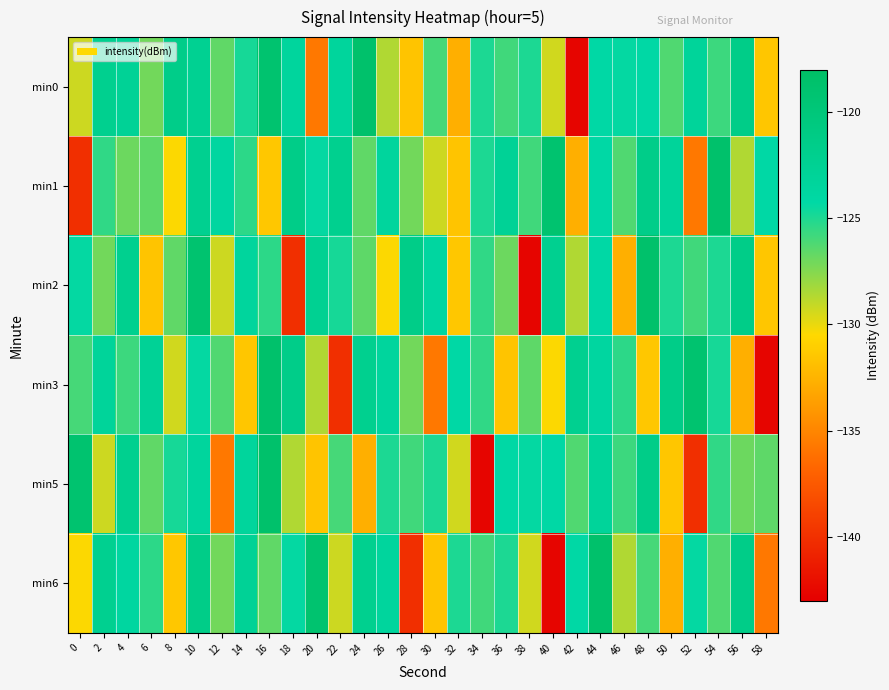

Between 2 and 52, which is larger?

2